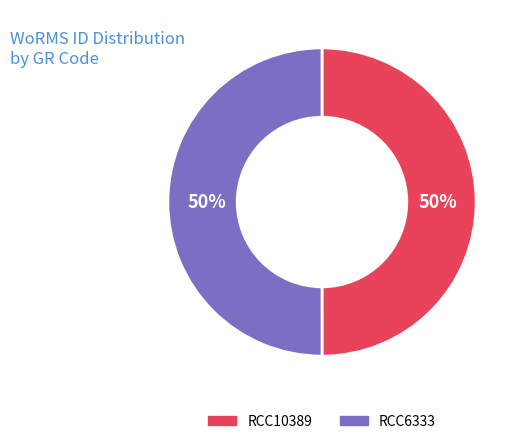

Is it true that RCC6333 is 38% of the pie?

False